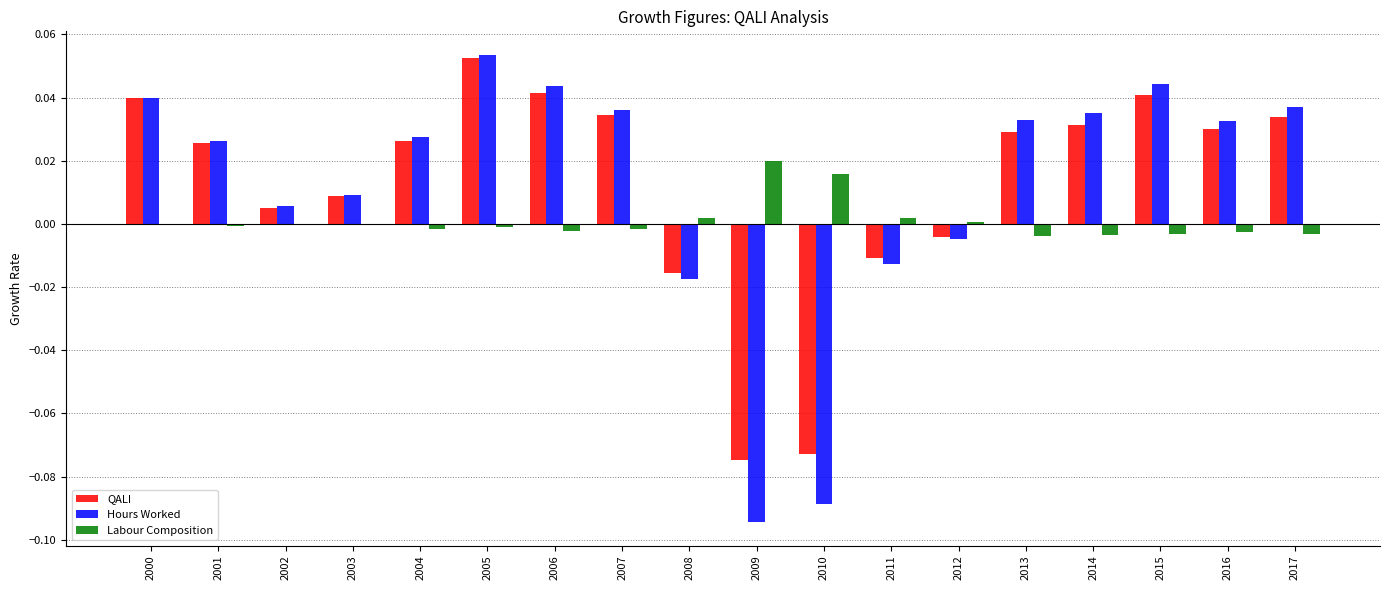

The Hours Worked series shows 0.0 at 2016. True or false?

True